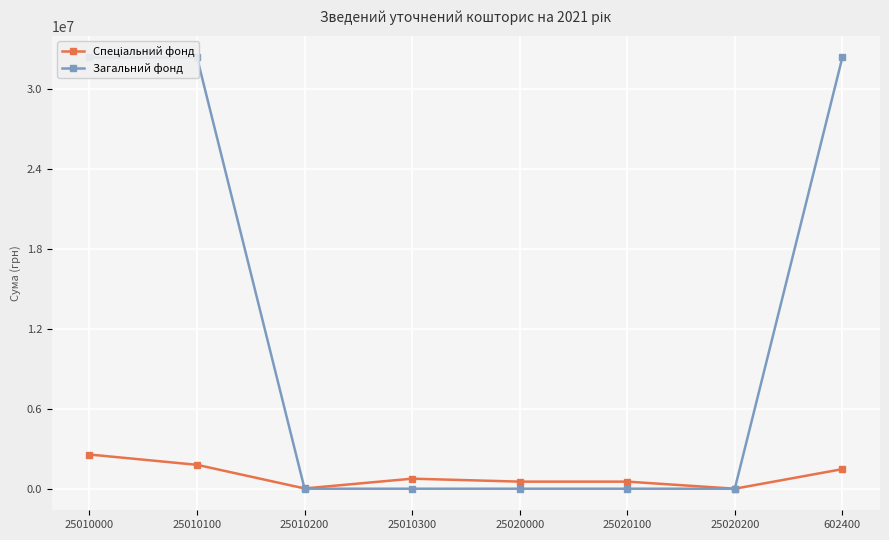

Does the chart display data point markers on the line(s)?

Yes